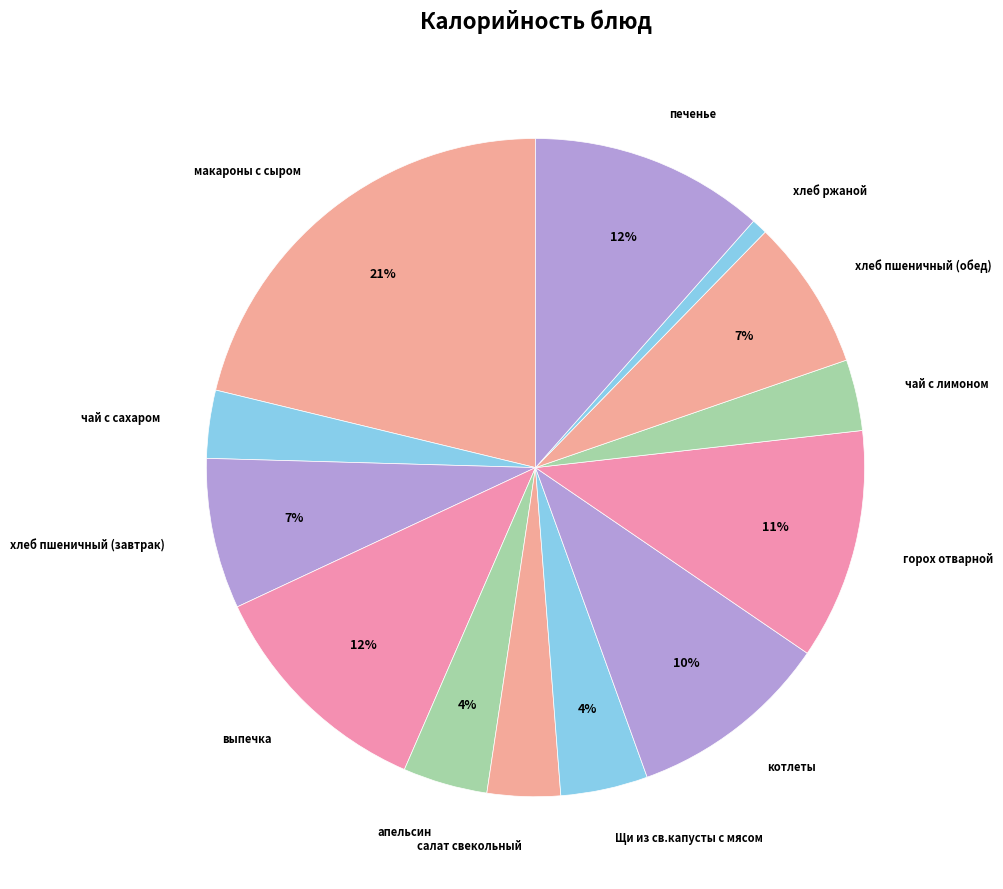

Count the number of slices in the pie.

13